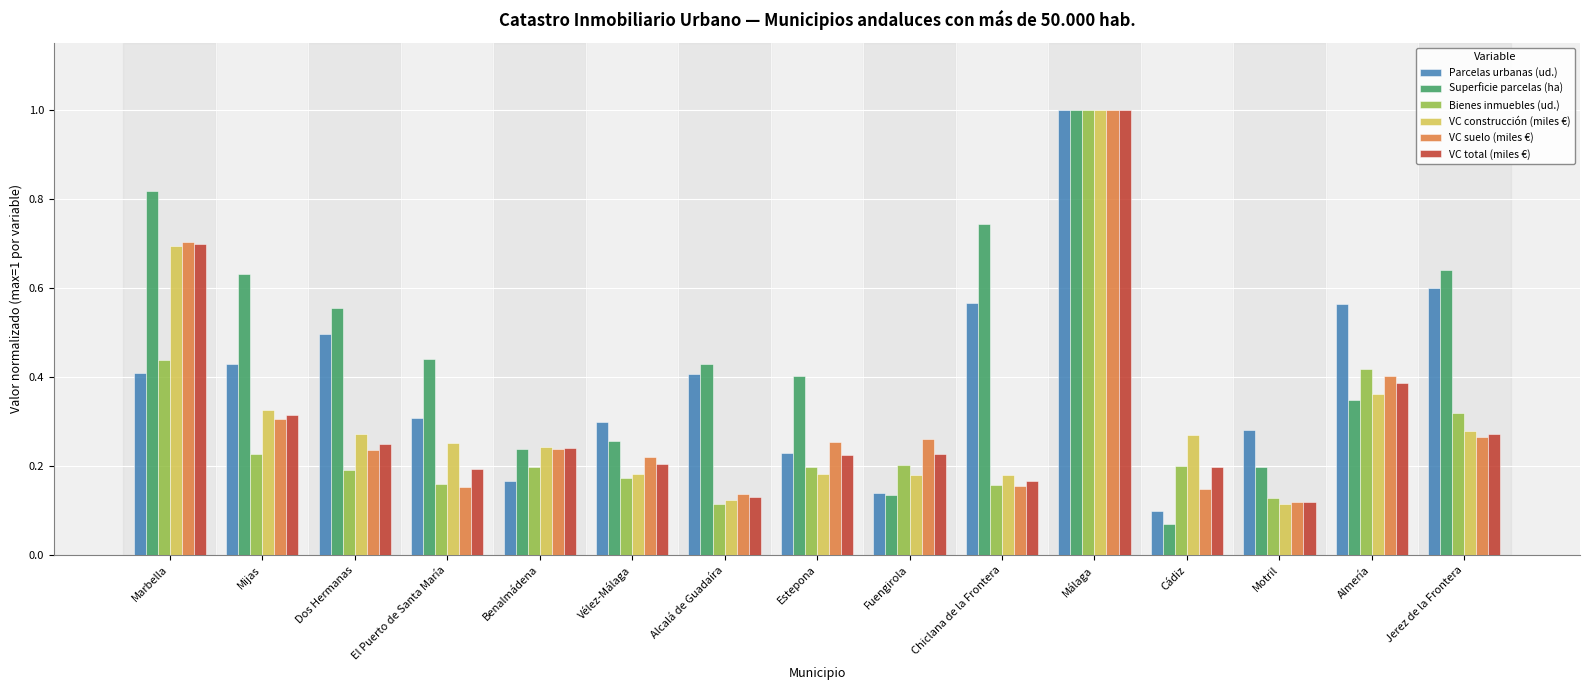

Which category has the highest value across all series?

Málaga